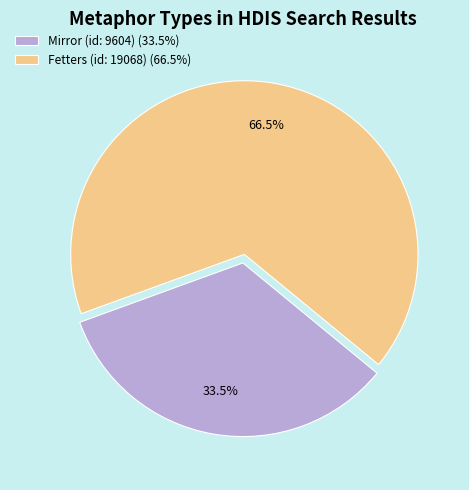

Count the number of slices in the pie.

2